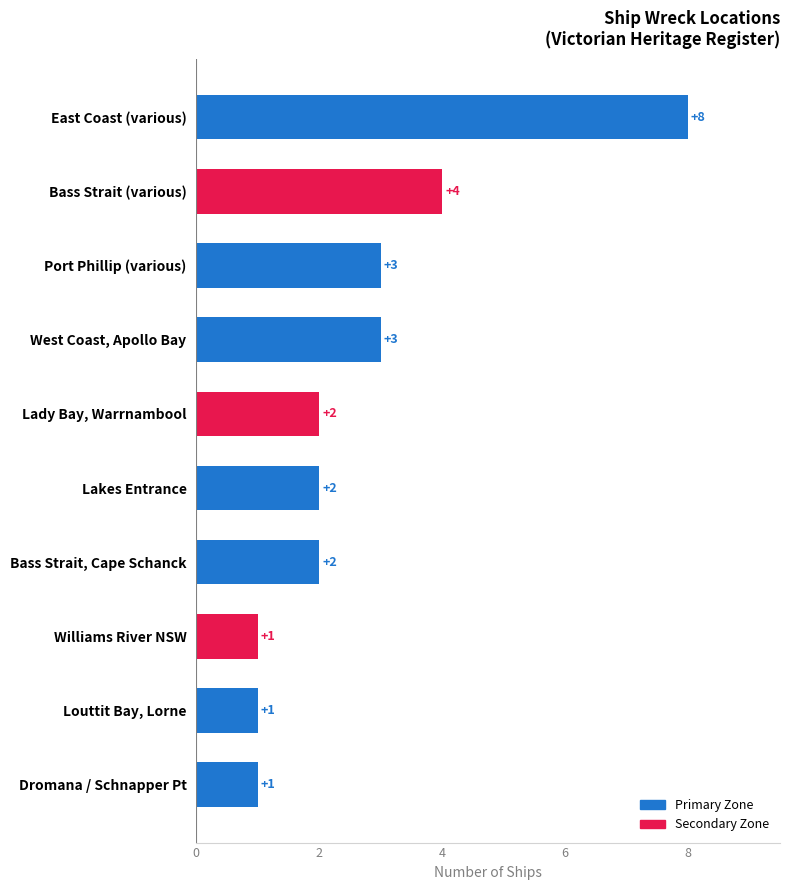

The value at Williams River NSW is 1. True or false?

True